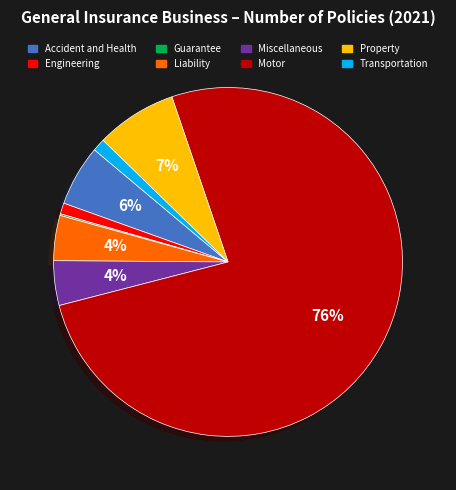

Which slice is the largest?

Motor